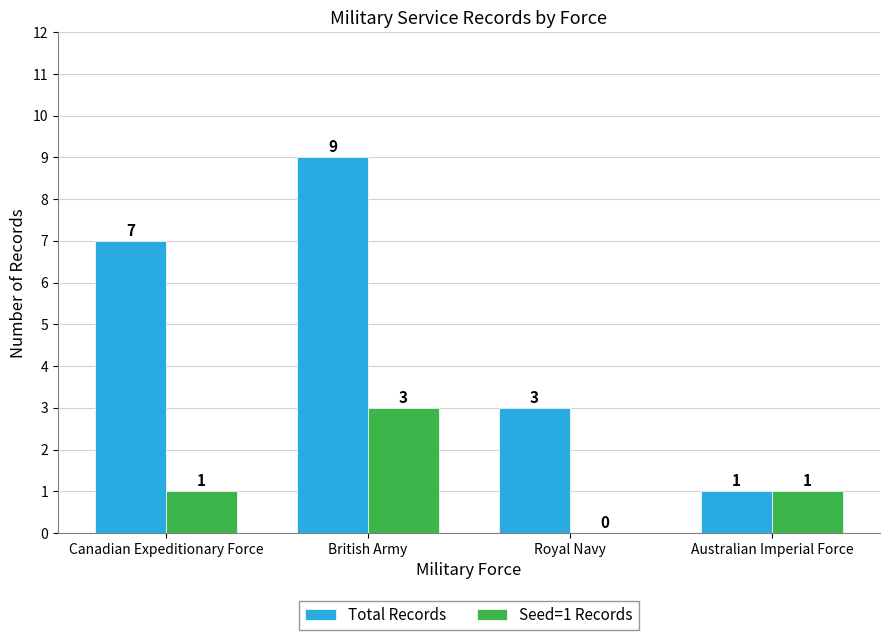

What is the sum of the Total Records values at British Army and Canadian Expeditionary Force?

16